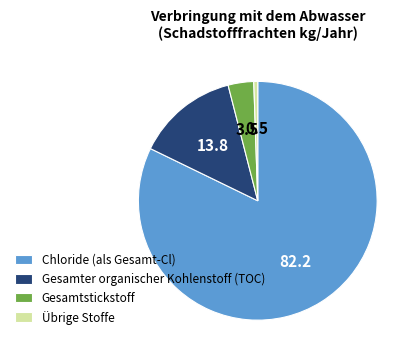

True or false: Chloride (als Gesamt-Cl) accounts for 82% of the total.

True